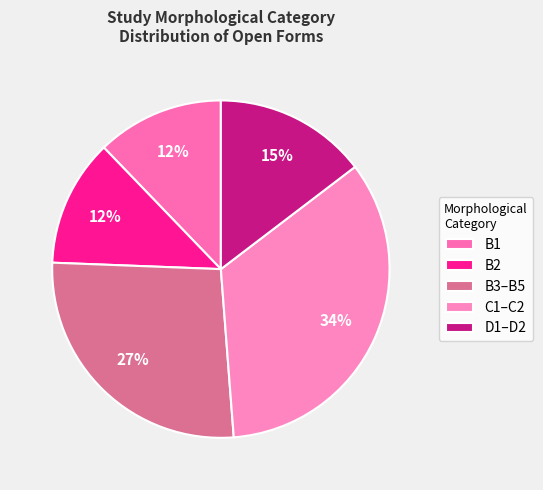

How many slices are in this pie chart?

5